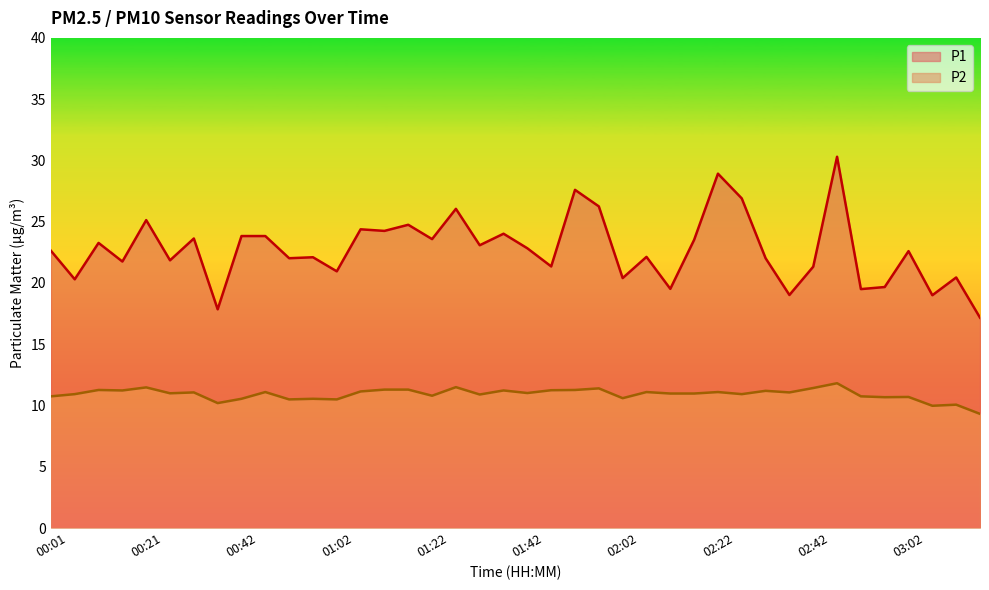

What is the average value of the P1 series?

22.7